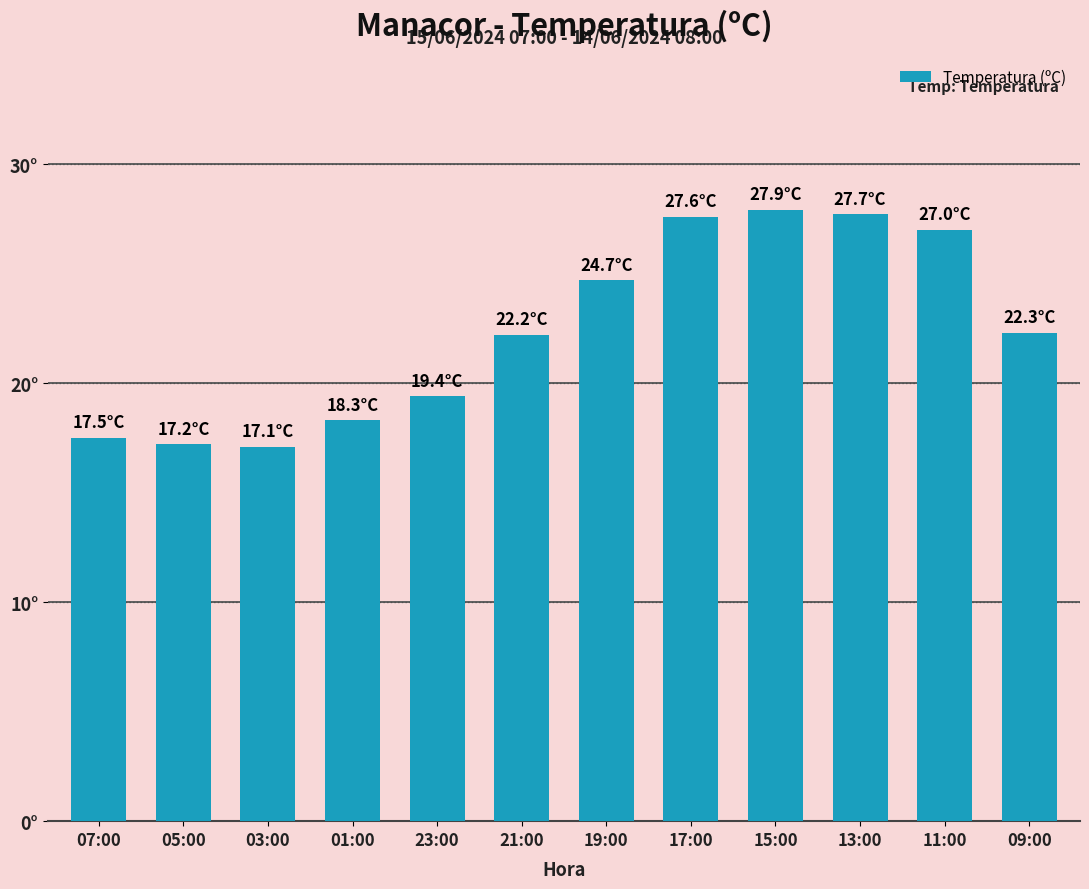

What is the difference between the values at 05:00 and 07:00?

0.3